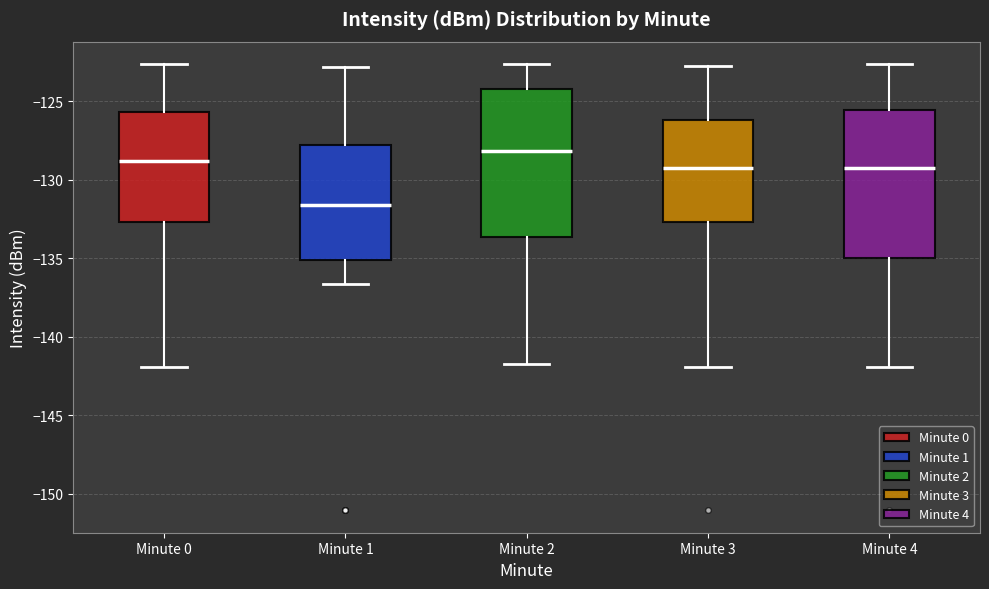

Which box has the lowest median line?

Minute 1